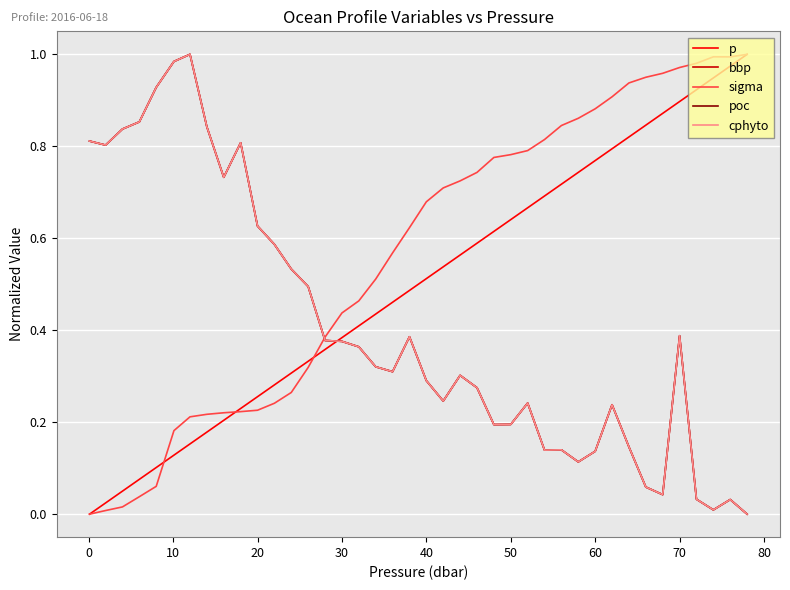

What is the average value of the cphyto series?

0.4